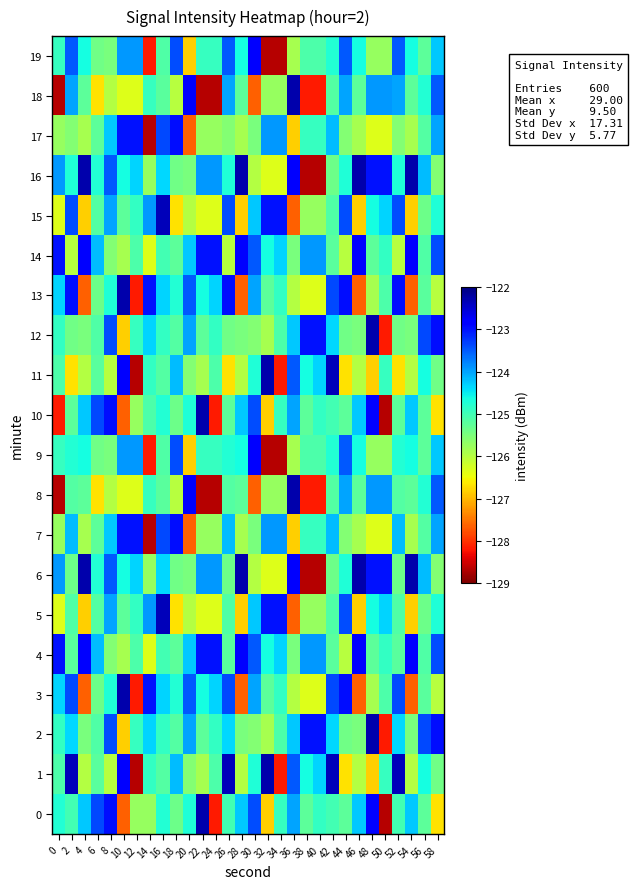

How many categories are shown in the chart?

30